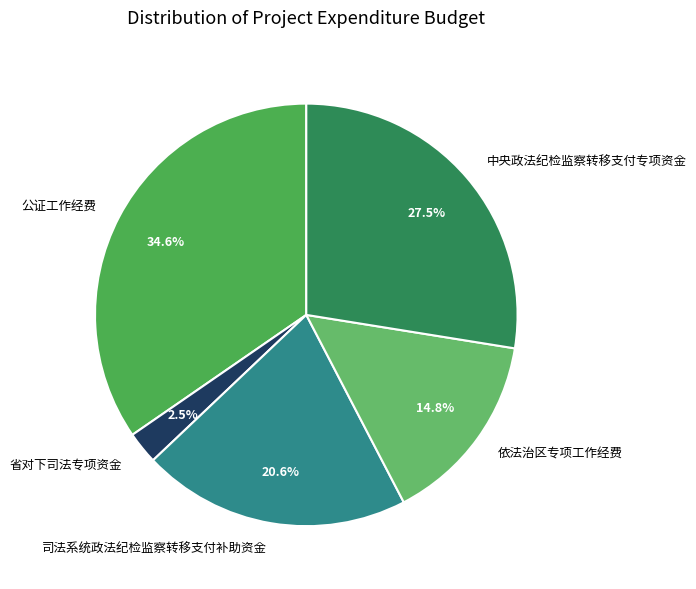

How many slices are in this pie chart?

5